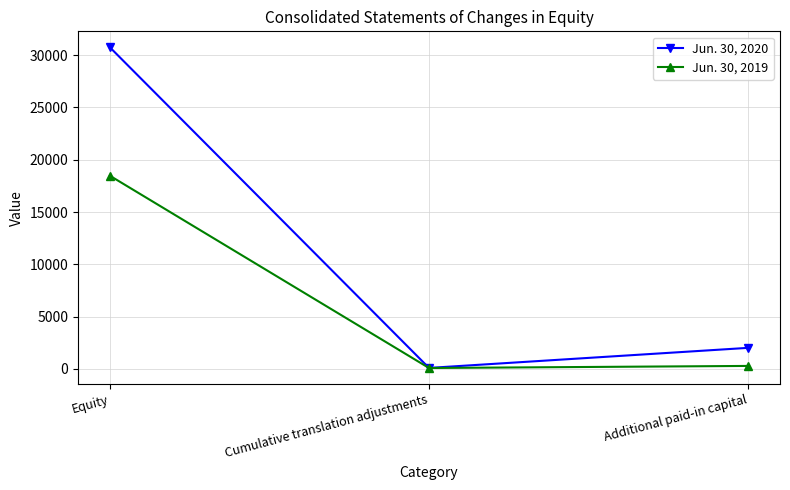

Reading left to right, list all the values displayed in this chart.

Jun. 30, 2020: Equity=30746	Cumulative translation adjustments=92	Additional paid-in capital=2011
Jun. 30, 2019: Equity=18467	Cumulative translation adjustments=84	Additional paid-in capital=283